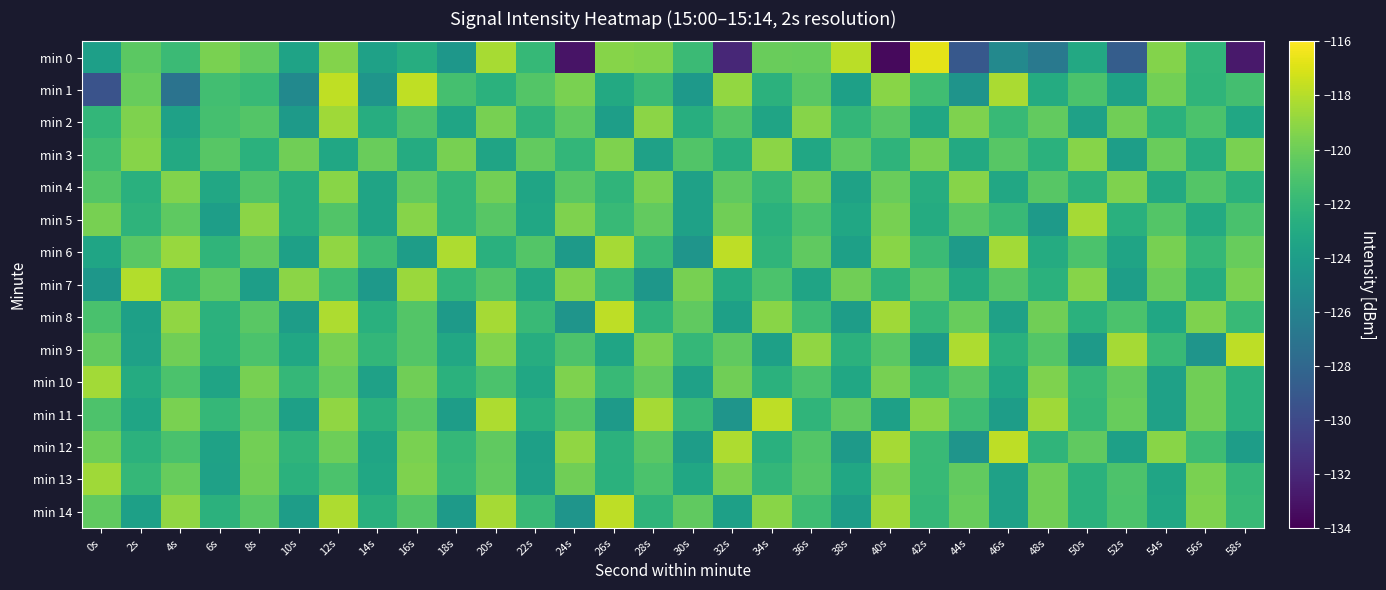

Rank the series by their maximum value, from lowest to highest.

min 4, min 3, min 2, min 13, min 10, min 5, min 7, min 6, min 8, min 9, min 11, min 12, min 14, min 1, min 0